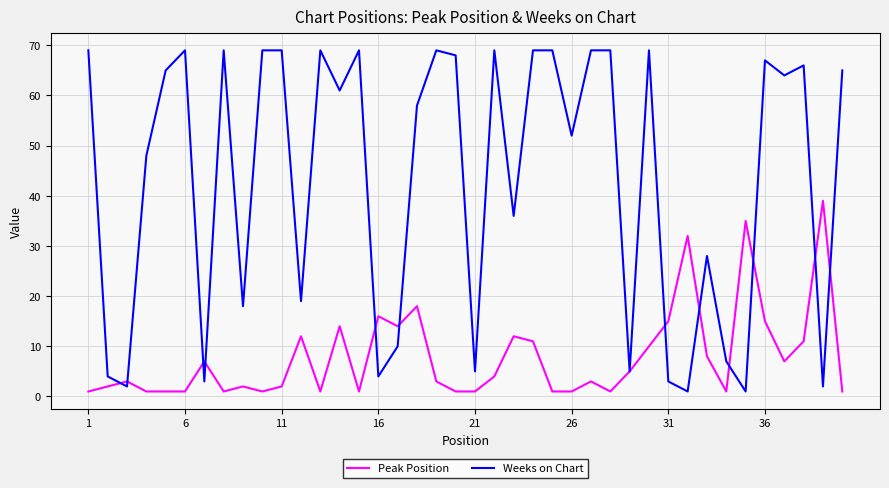

Which series has the widest spread of values?

Weeks on Chart